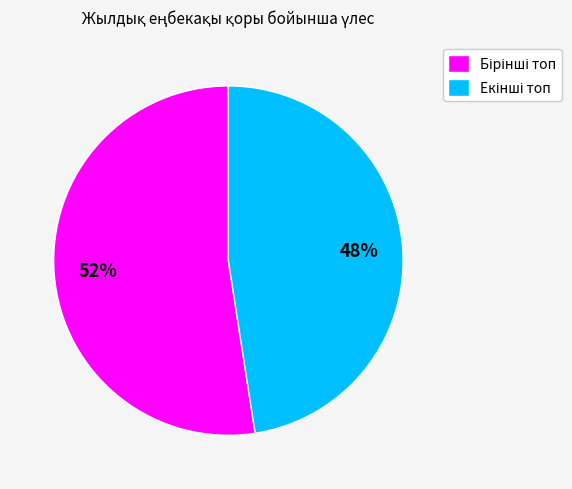

Does any single category account for the majority?

Yes